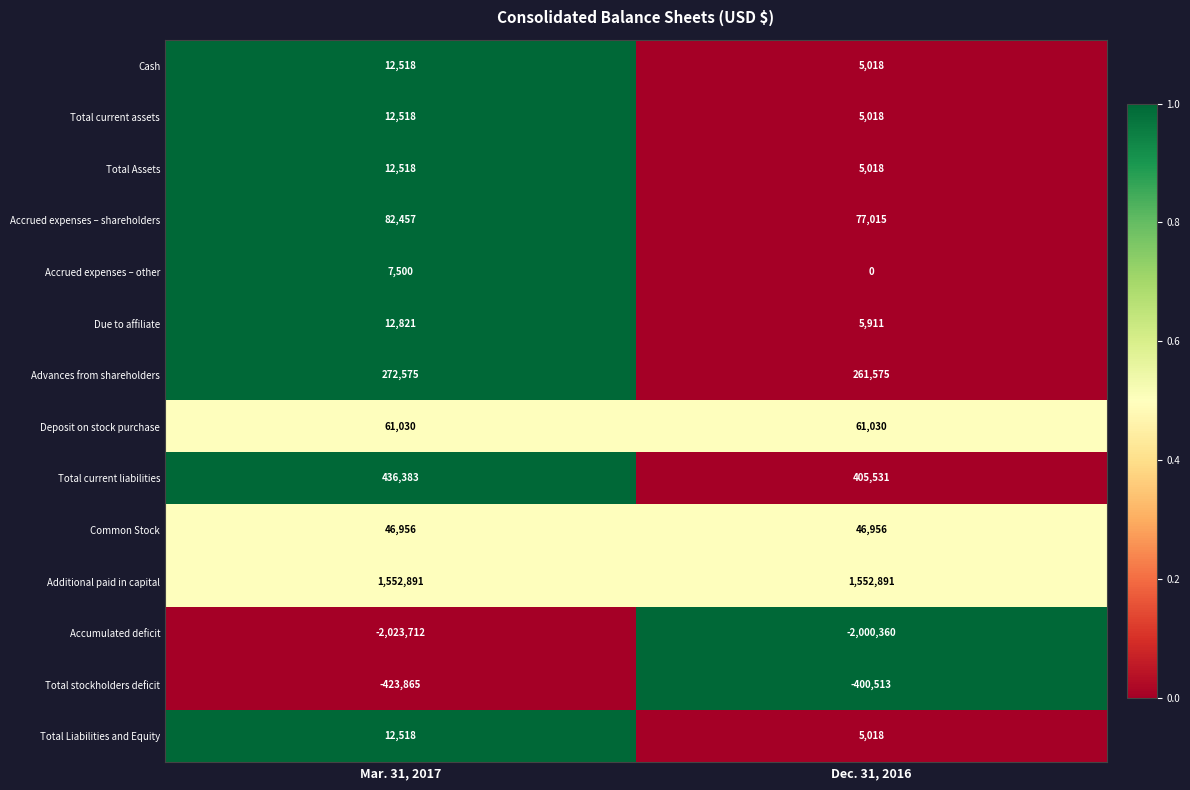

Which series changed the most between Mar. 31, 2017 and Dec. 31, 2016?

Total current liabilities